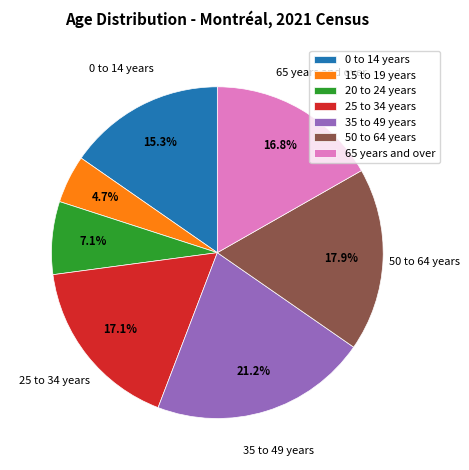

Which category has the biggest portion of the pie?

35 to 49 years